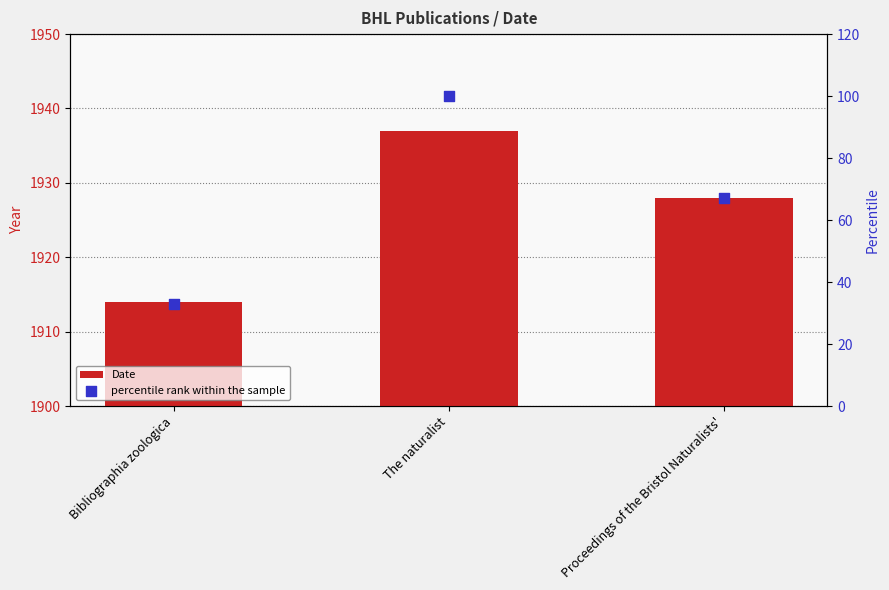

At which category is the sum across all series the highest?

The naturalist